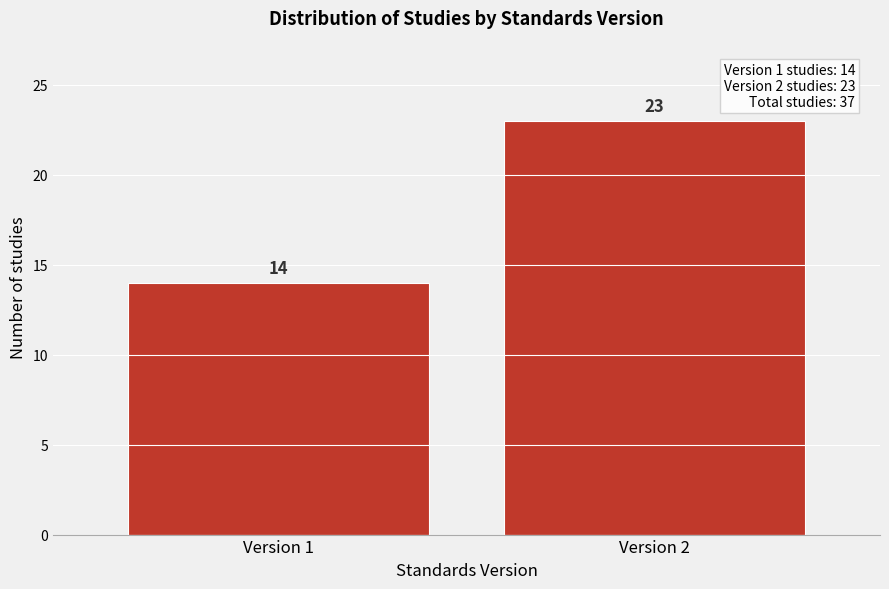

Reading left to right, transcribe all the data shown in this chart.

Version 1=14	Version 2=23